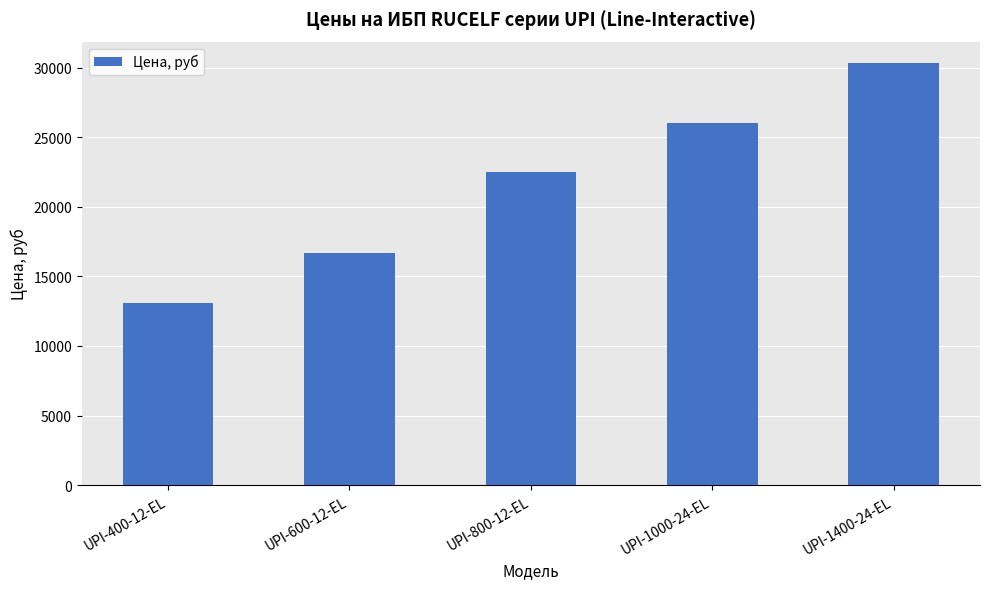

What is the label of the 3rd bar from the right?

UPI-800-12-EL